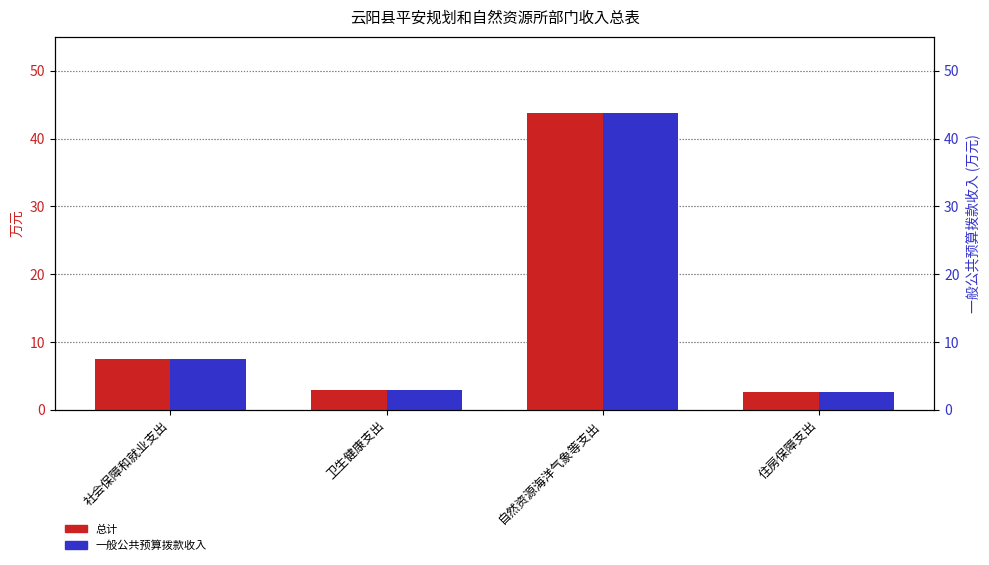

What is the lowest value of the 一般公共预算拨款收入 series?

2.6